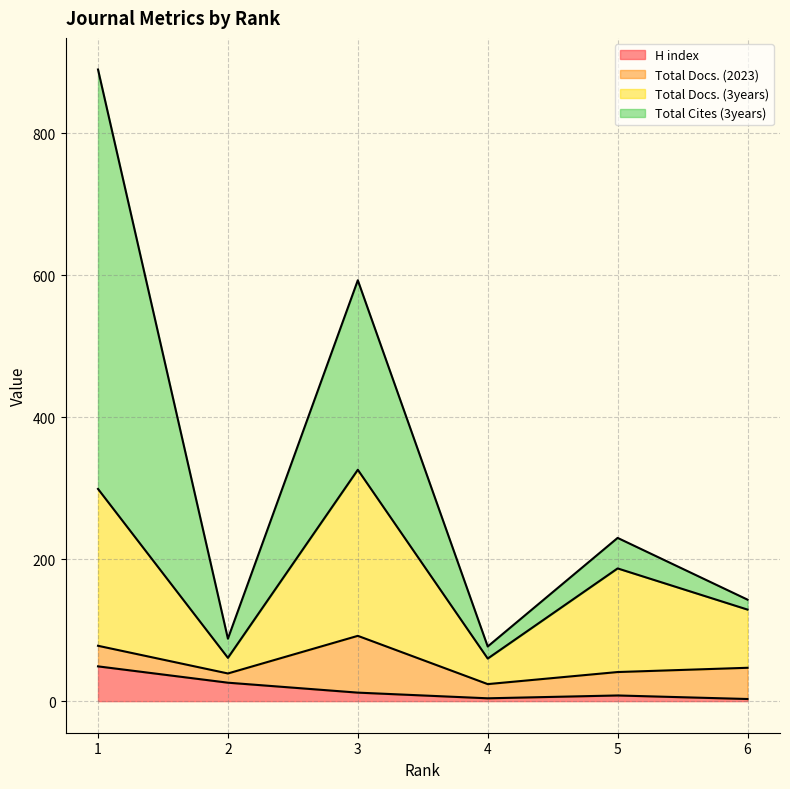

What is the highest value of the H index series?

49